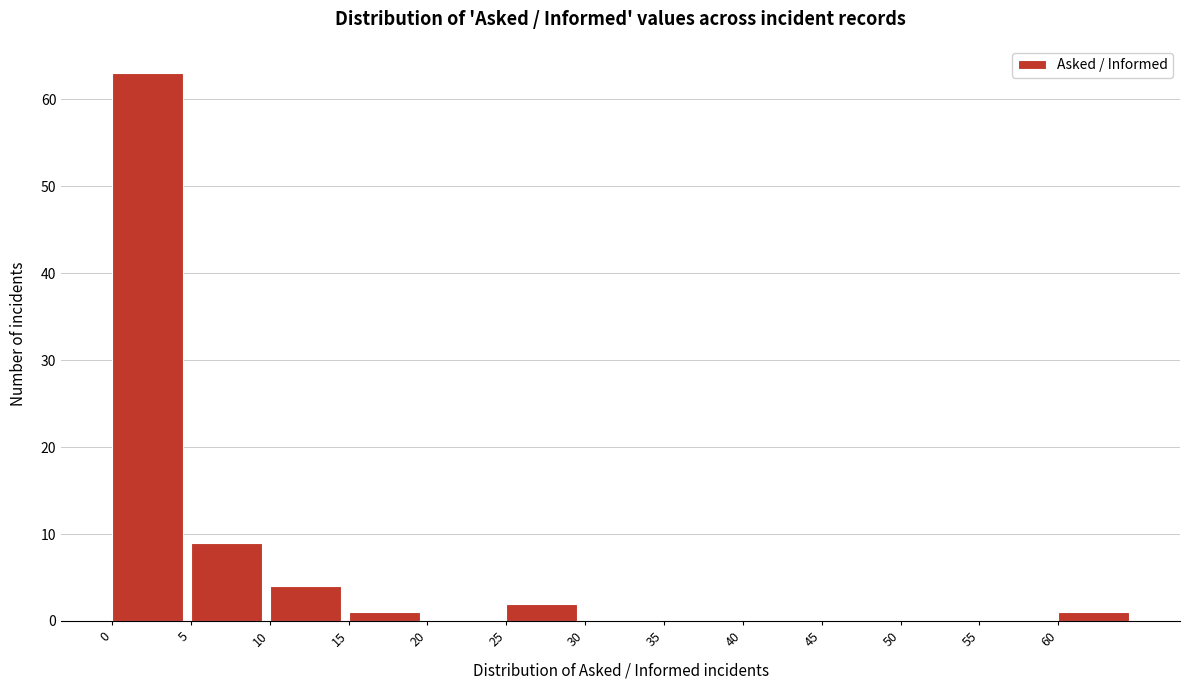

Reading left to right, list every bar in this chart as the range it spans on the x-axis followed by its height. The values are not printed on the chart, so give them approximately, as read against the axis.

0 to 5: 63
5 to 10: 9
10 to 15: 4
15 to 20: 1
20 to 25: 0
25 to 30: 2
30 to 35: 0
35 to 40: 0
40 to 45: 0
45 to 50: 0
50 to 55: 0
55 to 60: 0
60 to 65: 1